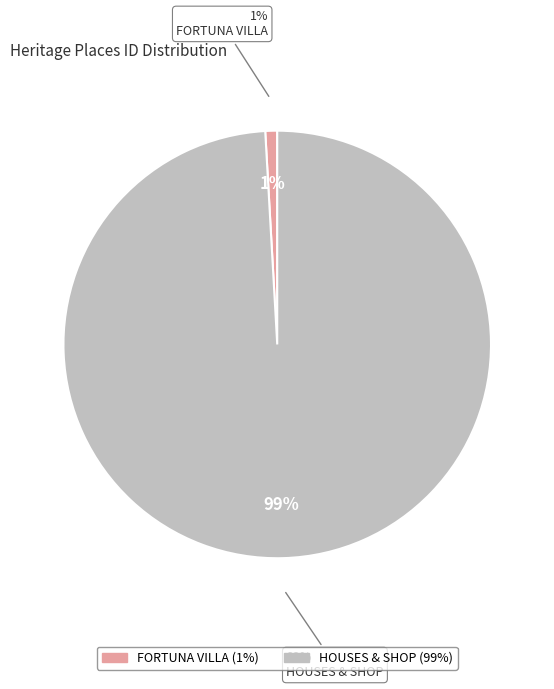

What is the smallest slice in the pie chart?

FORTUNA VILLA